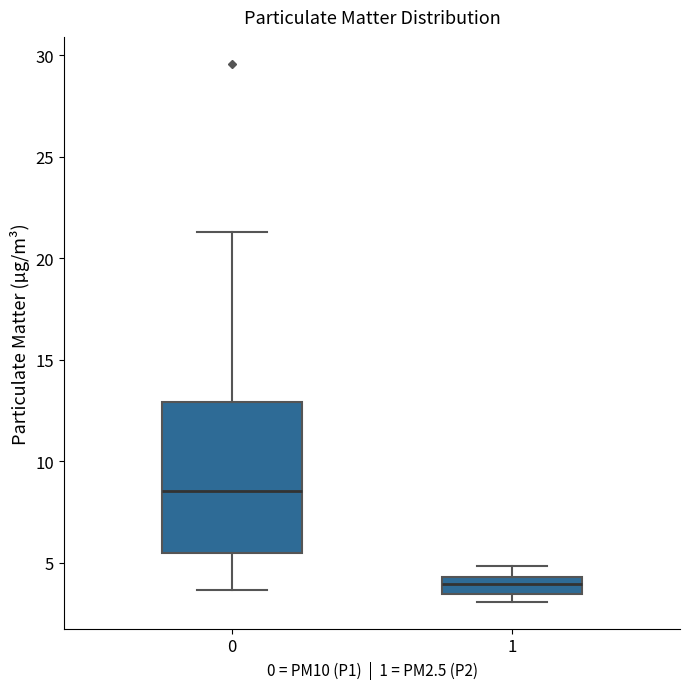

Which box has the highest median line?

0